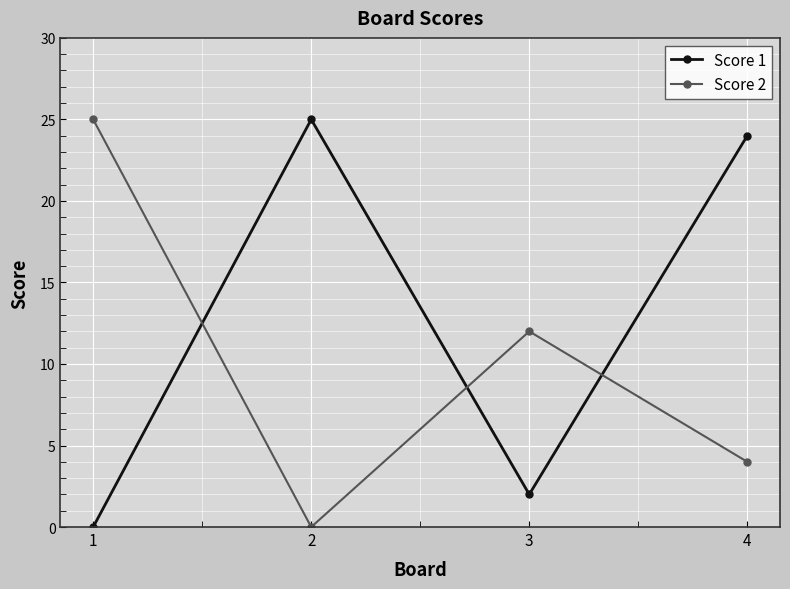

Which series has the largest total across all categories?

Score 1